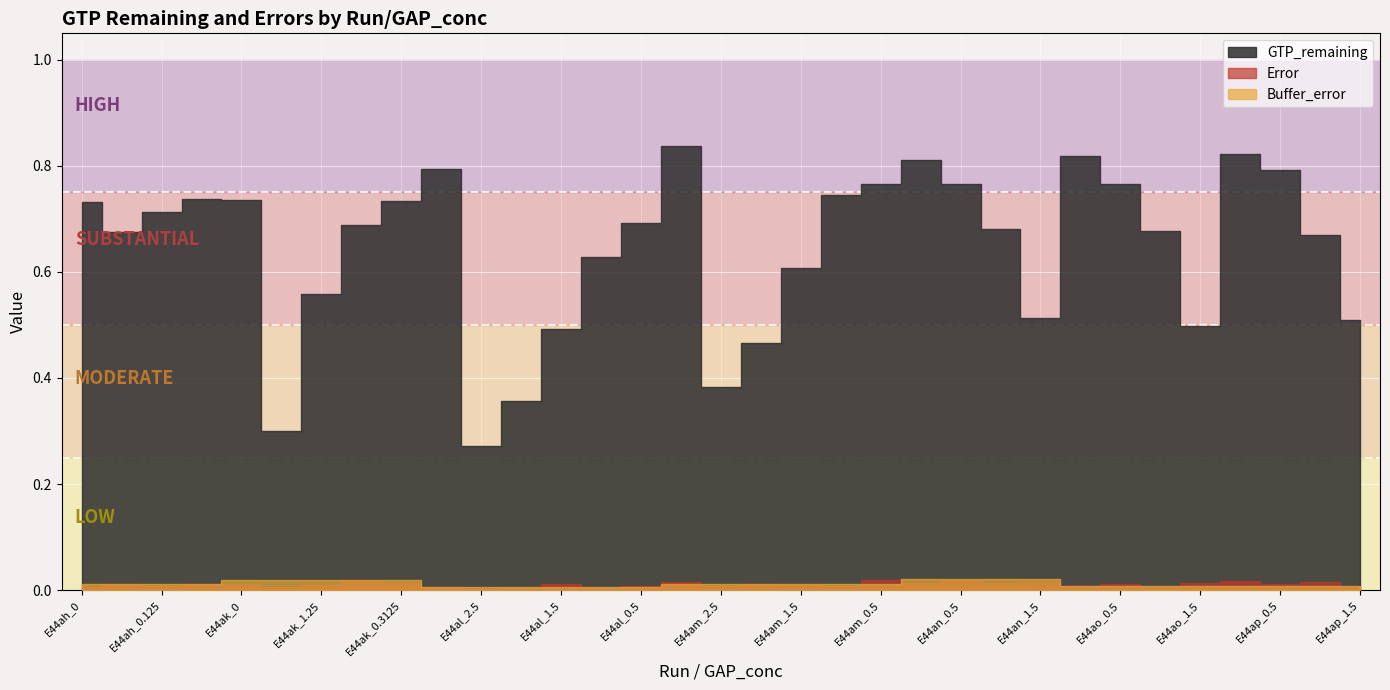

Which label corresponds to the smallest value in the chart?

E44al_2.5